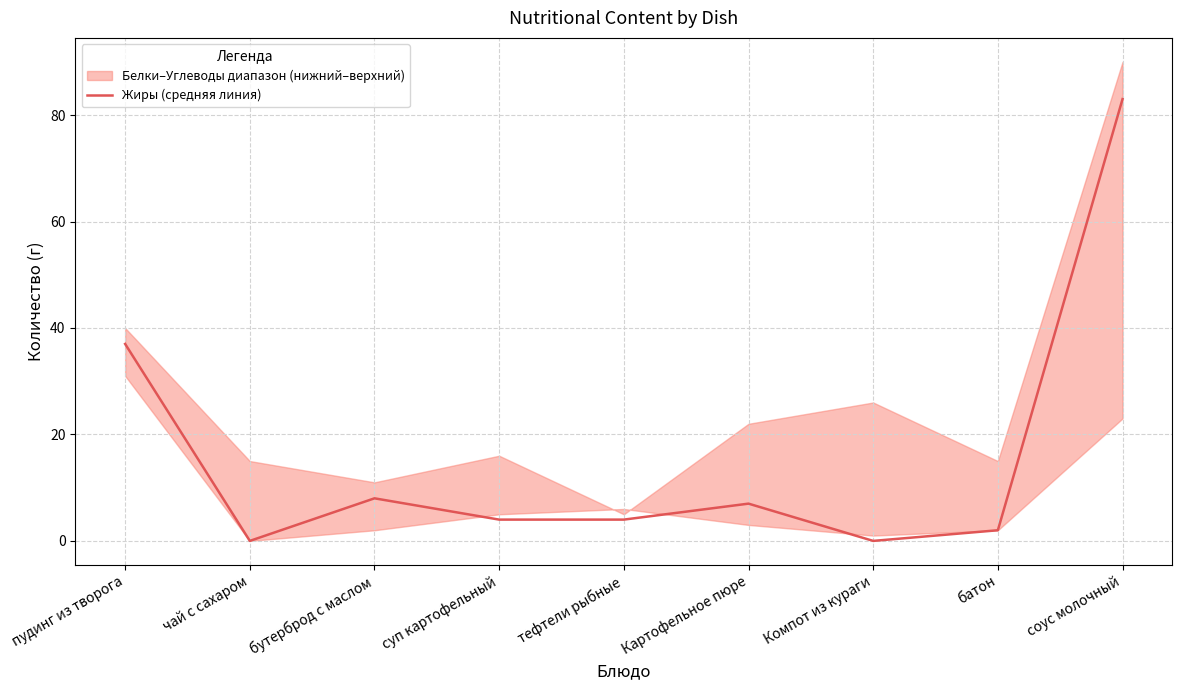

Where does the data first go above 4?

пудинг из творога